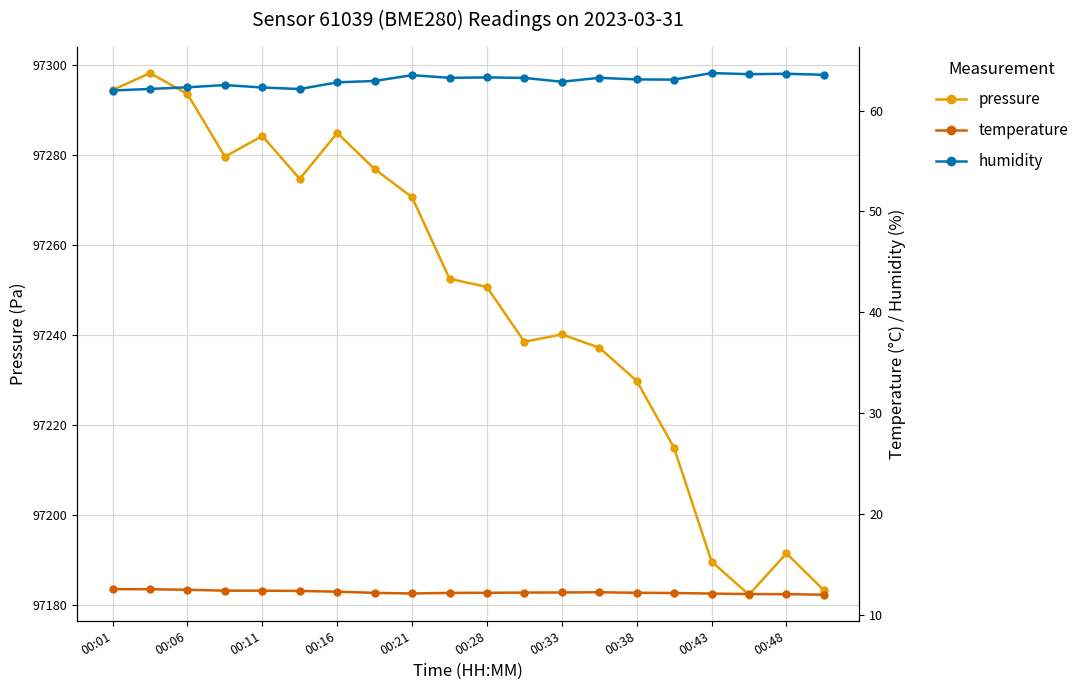

Is it true that pressure equals 150870.4 at 00:38?

False